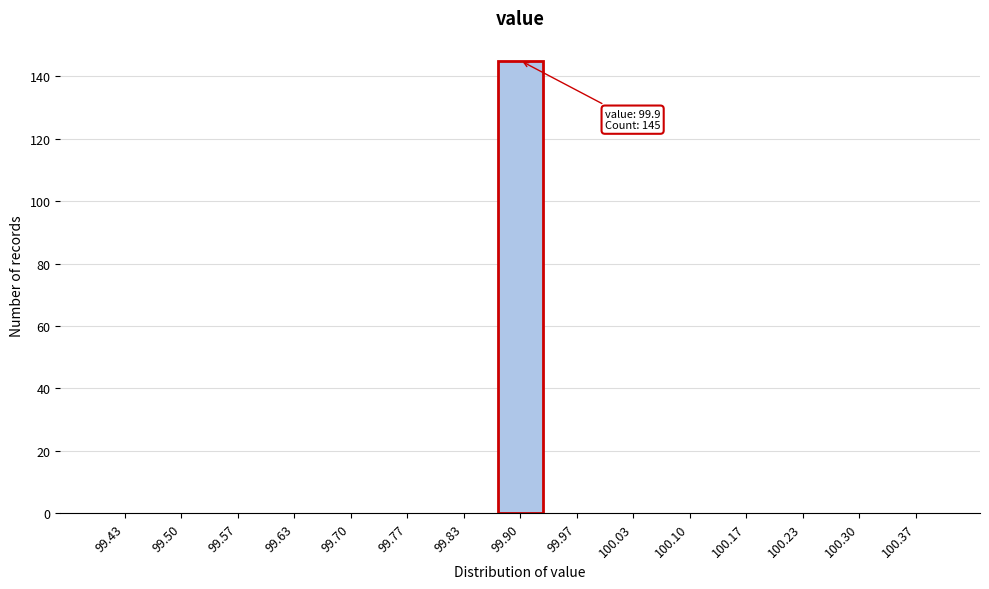

Reading left to right, what are all the values shown in this chart?

99.43=0	99.50=0	99.57=0	99.63=0	99.70=0	99.77=0	99.83=0	99.90=145	99.97=0	100.03=0	100.10=0	100.17=0	100.23=0	100.30=0	100.37=0